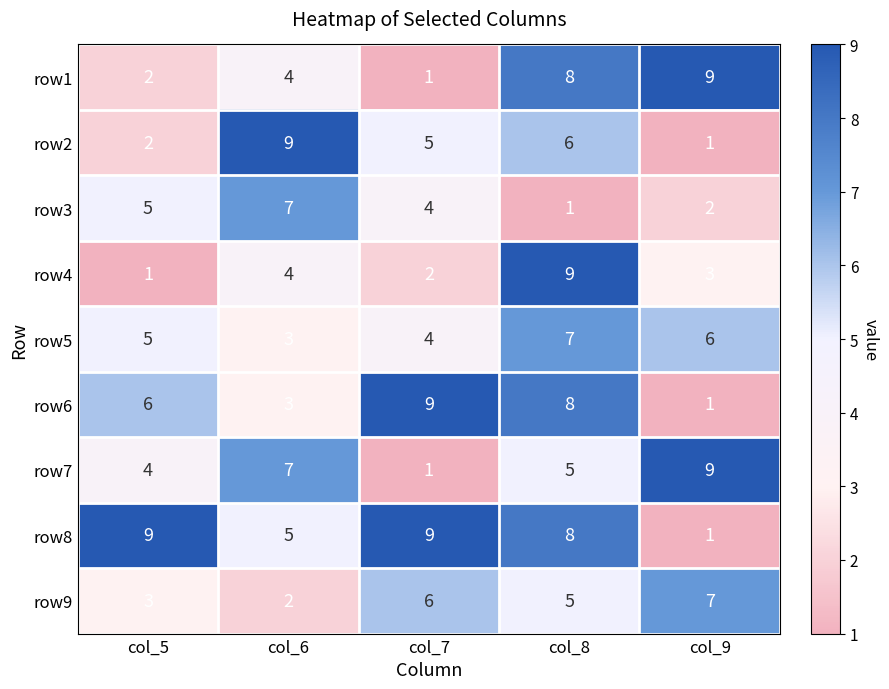

Count the row9 values in the range 3 to 6.

3